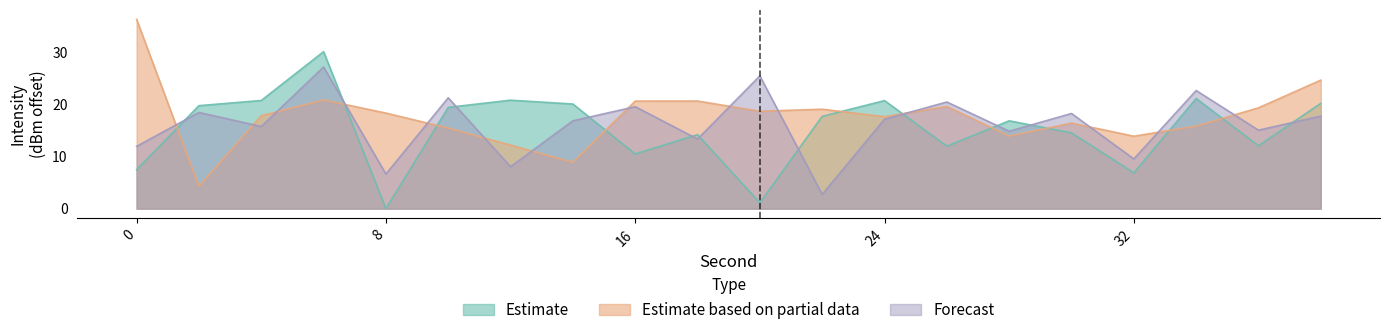

Rank the series at 16 from lowest to highest value.

Estimate, Forecast, Estimate based on partial data